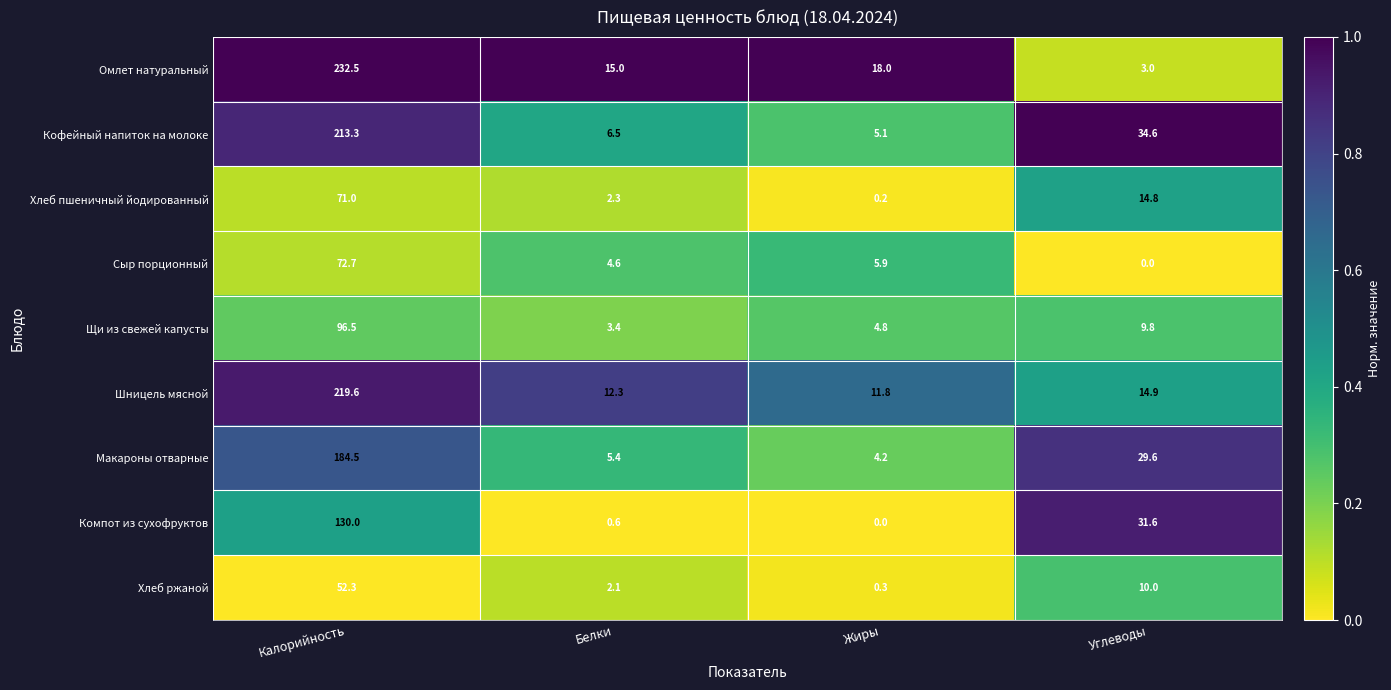

Is the value of Кофейный напиток на молоке at Жиры greater than the value of Компот из сухофруктов at Жиры?

Yes